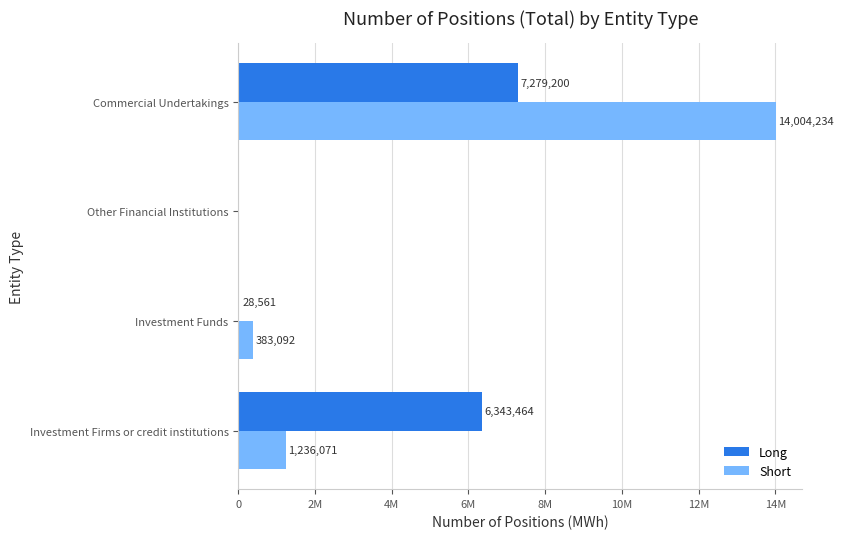

What are all the series names shown in the legend?

Long, Short